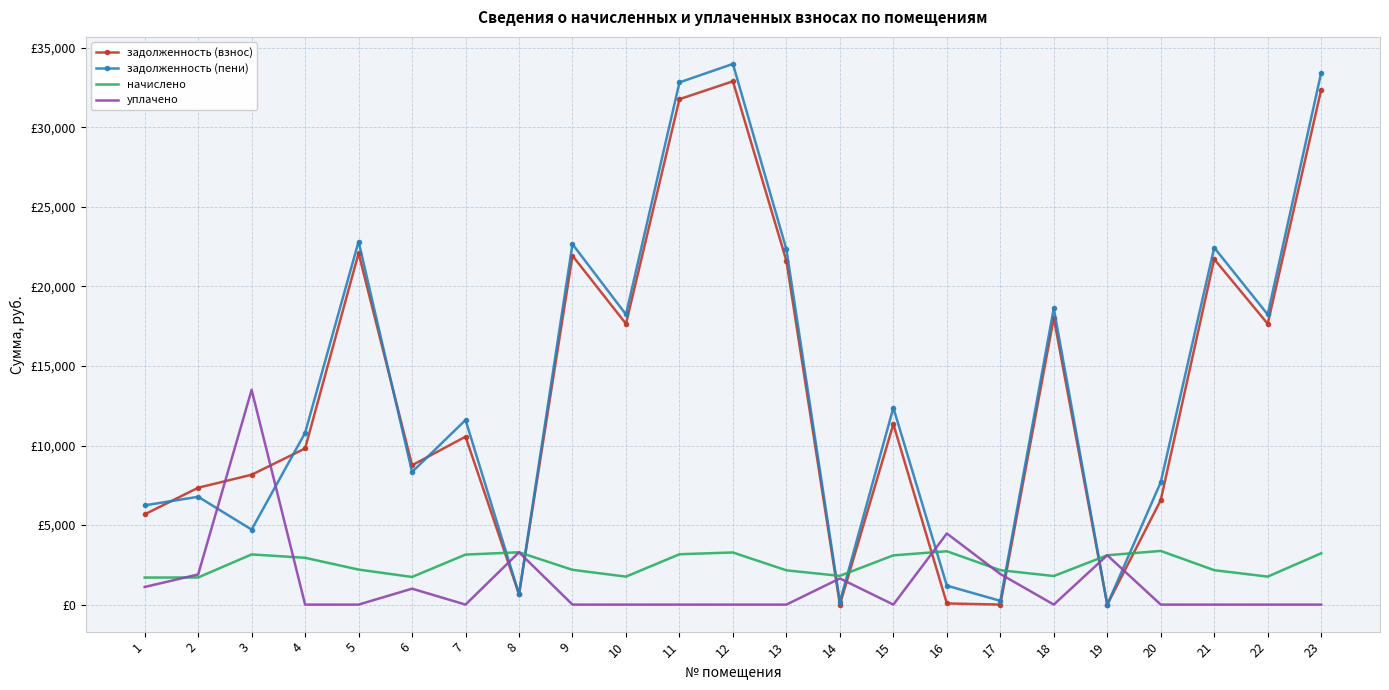

Reading left to right, what are all the values shown in this chart?

задолженность (взнос): 1=5672.5	2=7346.0	3=8162.6	4=9815.2	5=22088.9	6=8757.6	7=10555.6	8=653.2	9=21928.4	10=17649.7	11=31769.6	12=32892.7	13=21607.6	14=0.0	15=11345.8	16=73.0	17=0.0	18=18024.2	19=0.4	20=6565.1	21=21714.4	22=17649.7	23=32357.9
задолженность (пени): 1=6239.1	2=6777.3	3=4714.0	4=10795.6	5=22822.4	6=8336.6	7=11603.4	8=653.2	9=22656.6	10=18235.8	11=32824.5	12=33985.0	13=22325.1	14=168.3	15=12377.7	16=1190.5	17=236.8	18=18622.7	19=0.0	20=7689.6	21=22435.5	22=18235.8	23=33432.4
начислено: 1=1699.7	2=1705.0	3=3154.1	4=2941.0	5=2200.5	6=1736.9	7=3143.5	8=3288.4	9=2184.5	10=1758.2	11=3164.8	12=3276.7	13=2152.5	14=1806.2	15=3095.6	16=3352.4	17=2163.2	18=1795.5	19=3100.9	20=3373.7	21=2163.2	22=1758.2	23=3223.4
уплачено: 1=1107.1	2=1894.8	3=13500.0	4=0.0	5=0.0	6=1000.0	7=0.0	8=3288.5	9=0.0	10=0.0	11=0.0	12=0.0	13=0.0	14=1643.0	15=0.0	16=4470.0	17=1922.8	18=0.0	19=3103.0	20=0.0	21=0.0	22=0.0	23=0.0